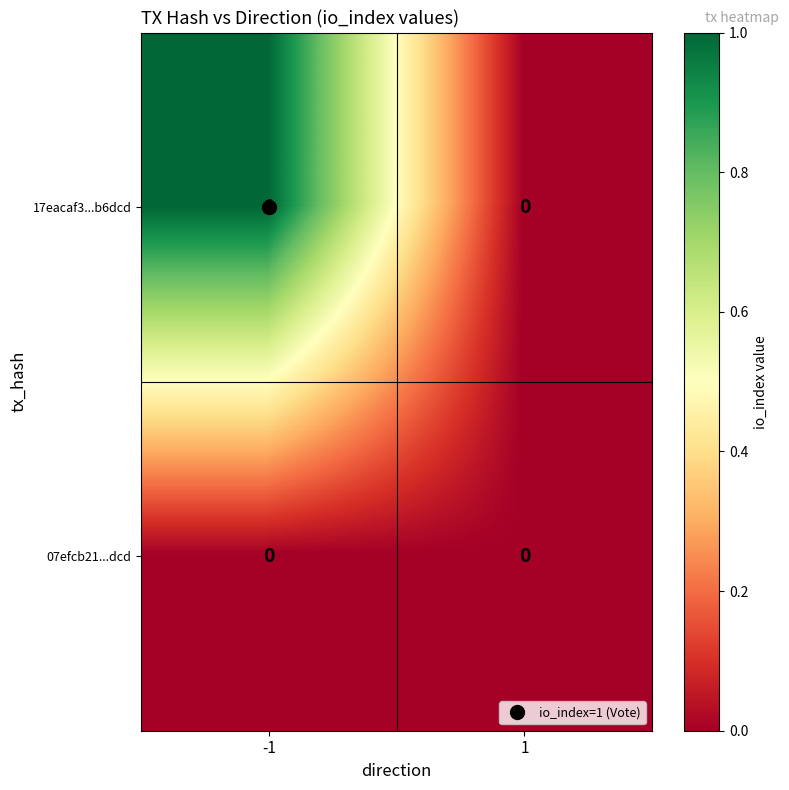

What is the total value across all series at -1?

1